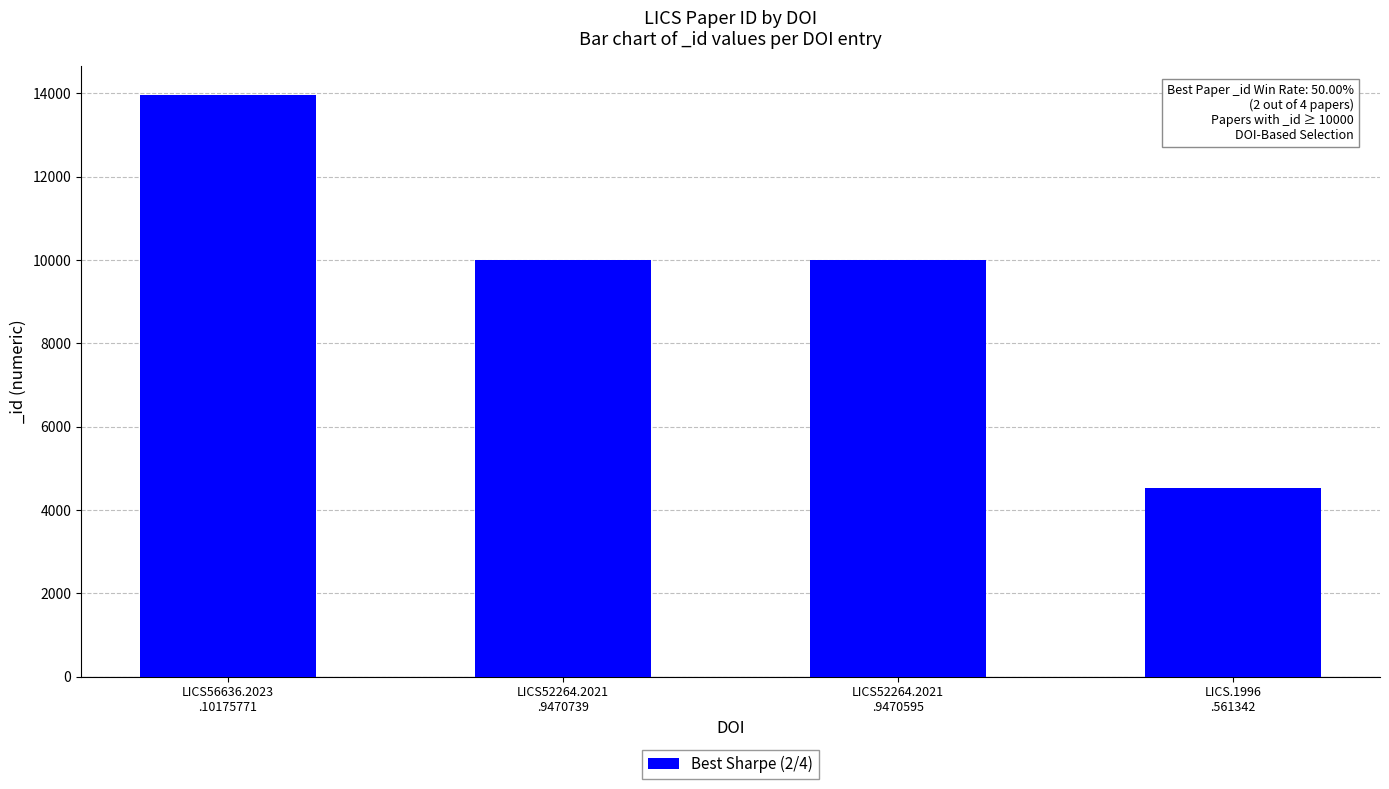

What position from the right is LICS.1996
.561342?

1